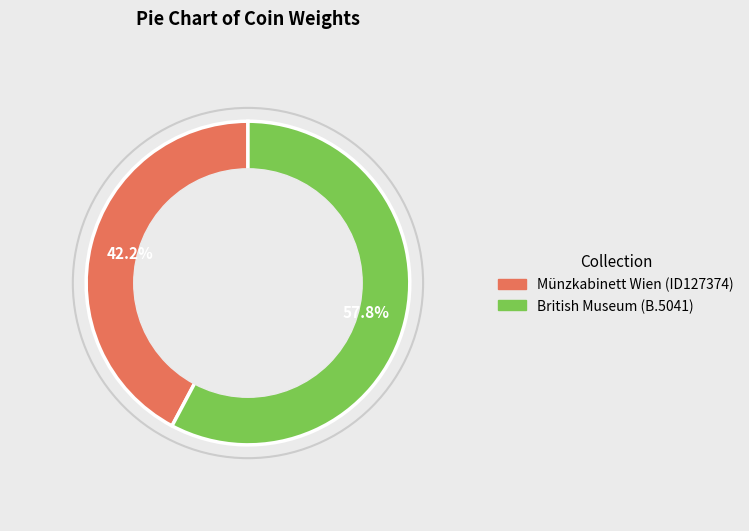

Between British Museum (B.5041) and Münzkabinett Wien (ID127374), which is larger?

British Museum (B.5041)